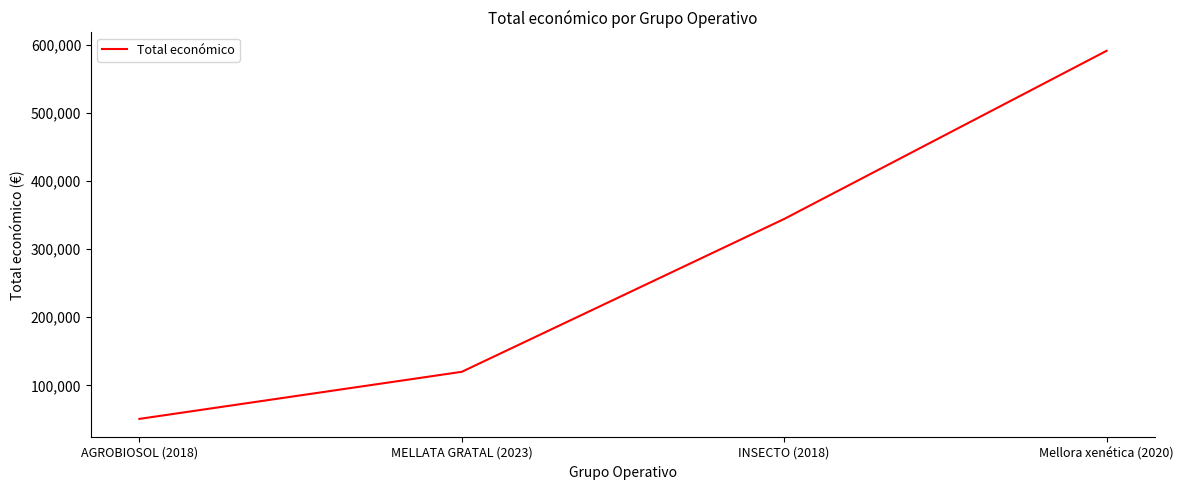

Does the chart have visible grid lines?

No